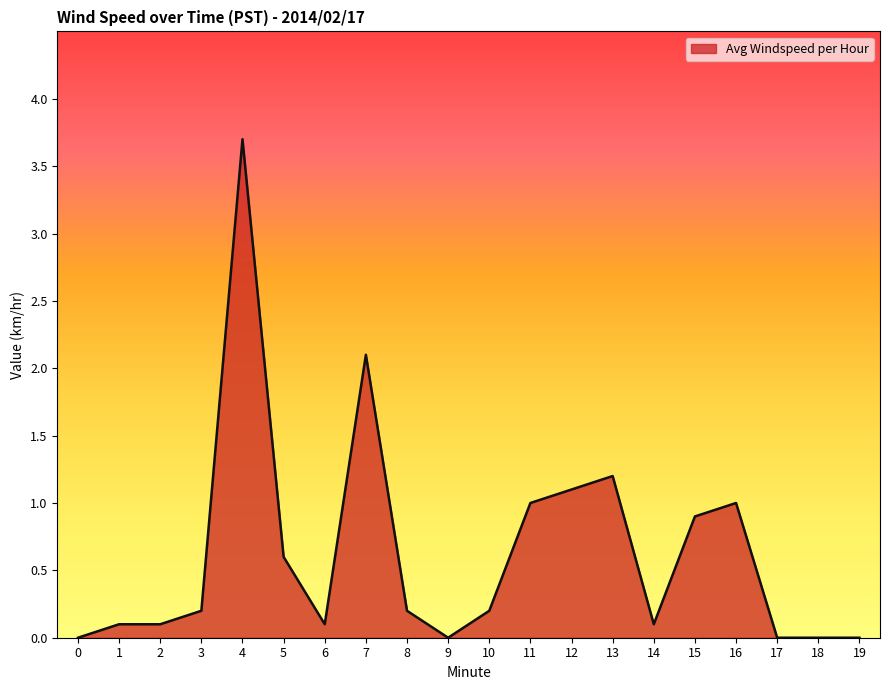

True or false: the data shows 0.4 at 11.

False